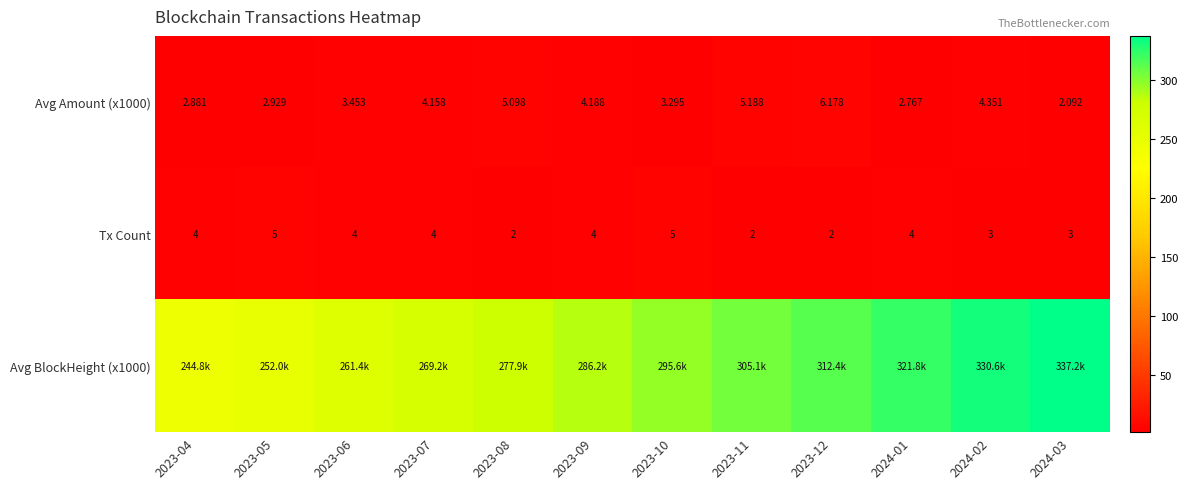

What is the highest value of the Tx Count series?

5.0